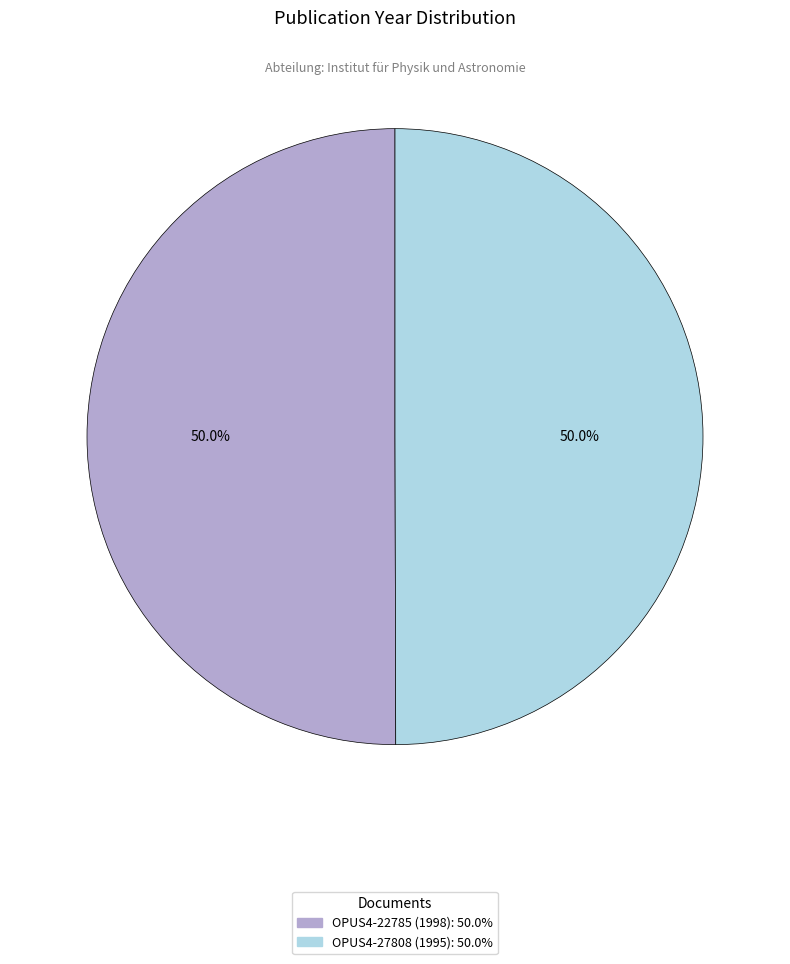

To the nearest percent, what is the average slice percentage?

50%